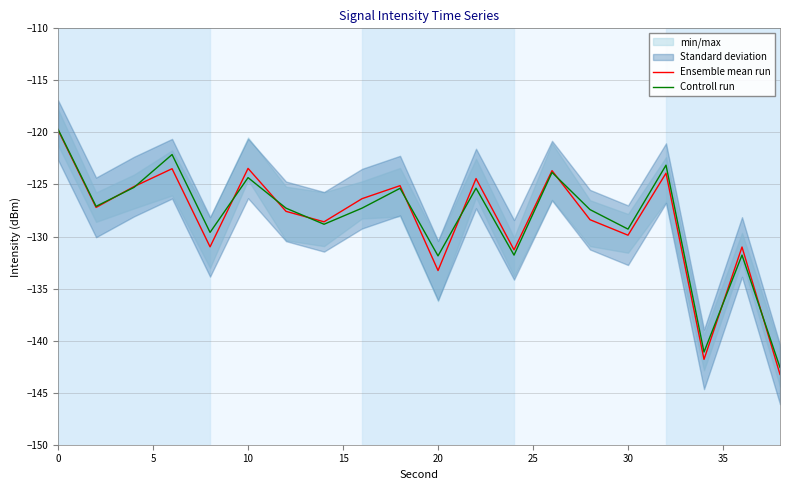

How many values in the Controll run series are below -127?

12